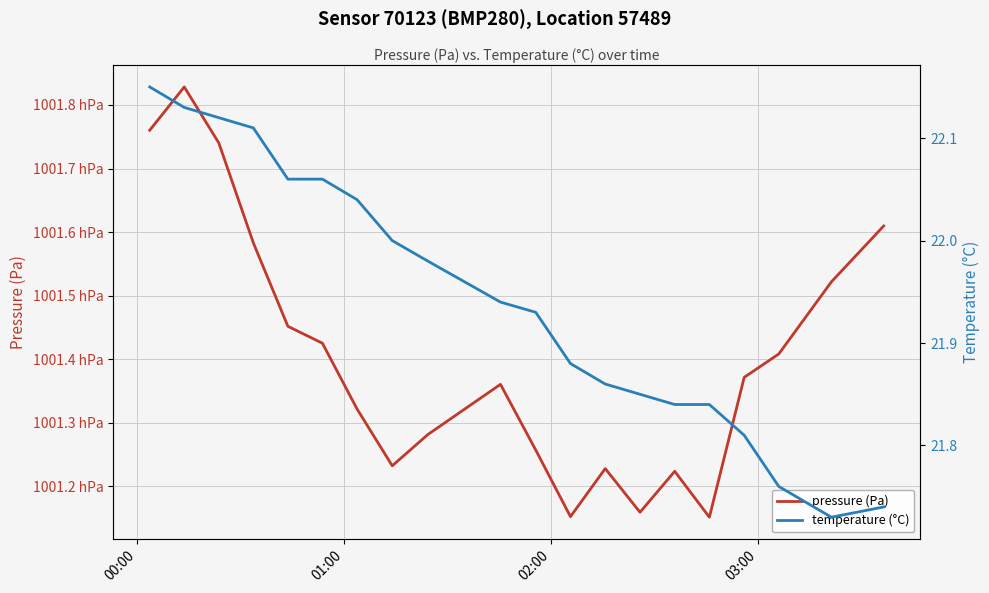

True or false: temperature (°C) has a value of 30.5 at 4.

False